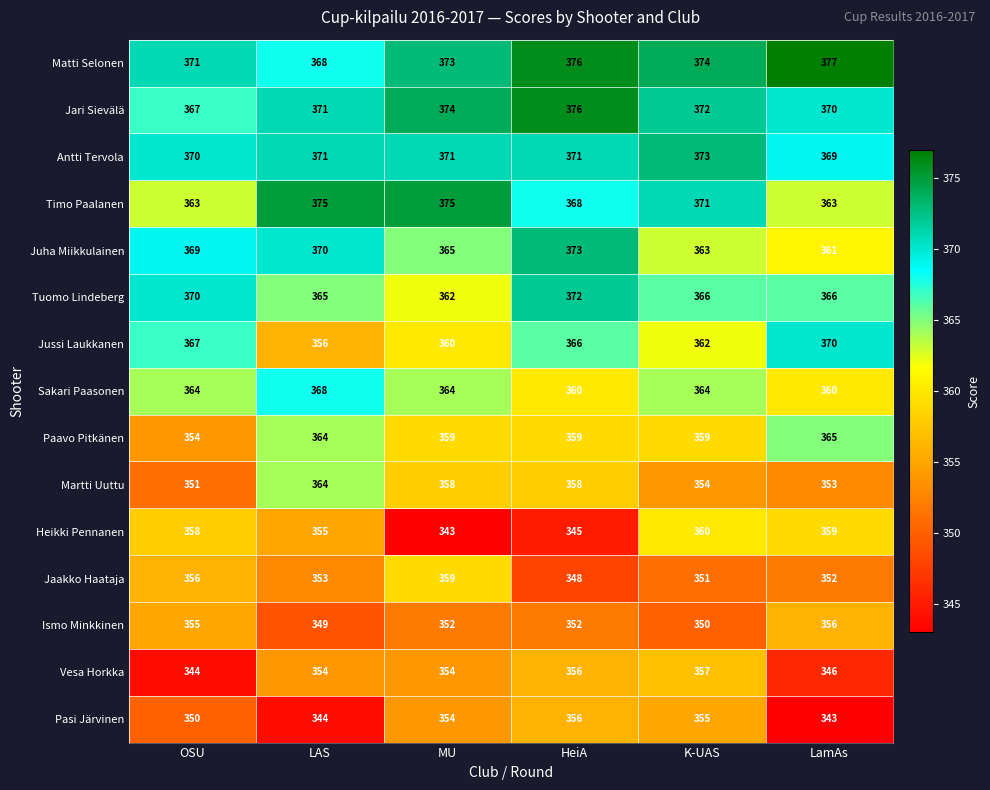

Which series has the largest total across all categories?

Matti Selonen